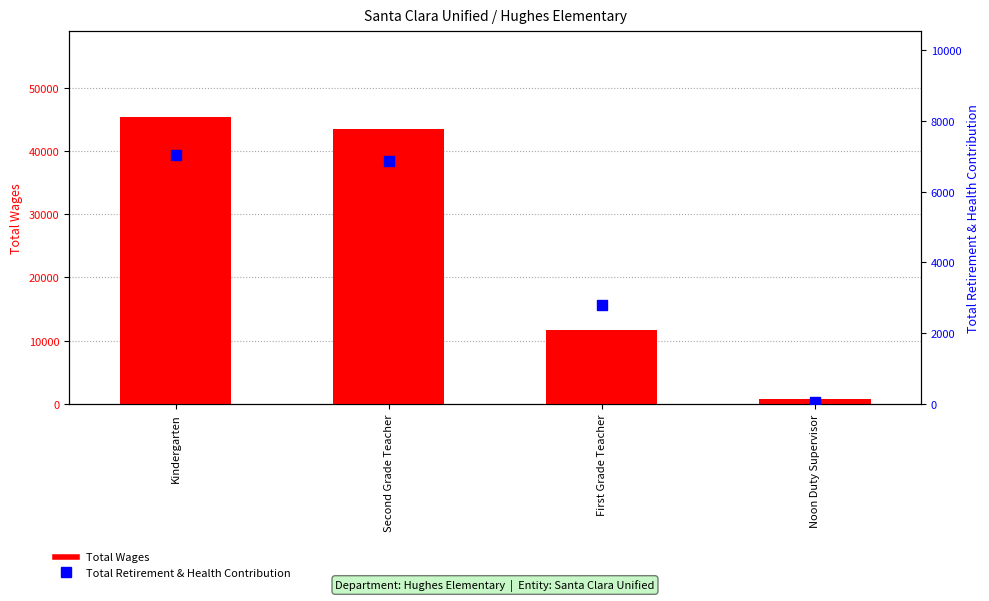

At which category is the sum across all series the highest?

Kindergarten